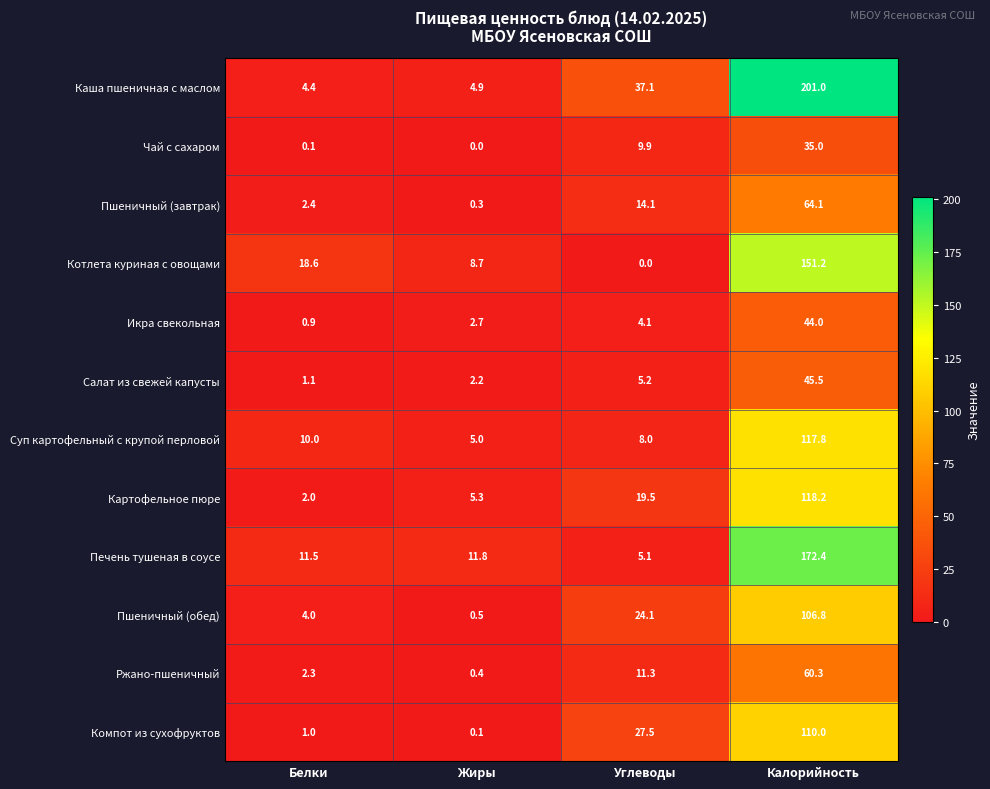

Is the value of Икра свекольная at Белки greater than the value of Котлета куриная с овощами at Жиры?

No